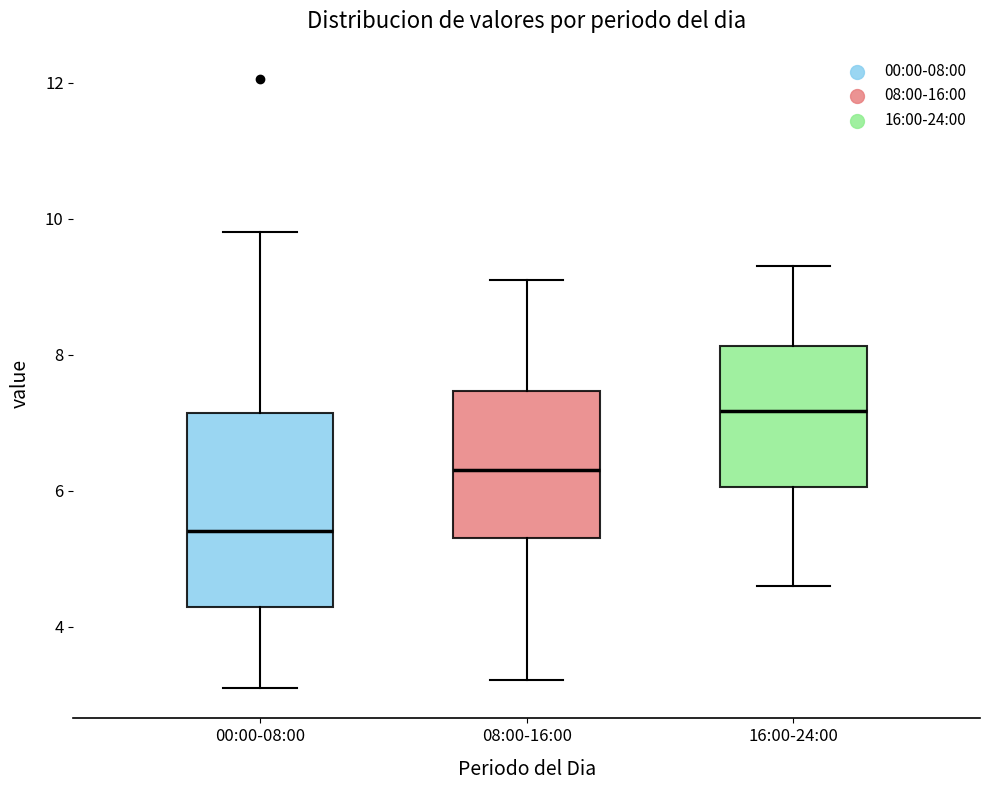

Reading left to right, transcribe this box plot: for each box, give where its median line is, the range the box spans, and where its two whiskers end, as read against the y-axis. The values are not printed on the chart, so give them approximately, as read against the axis.

00:00-08:00: median 5.4, box 4.2 to 7.2, whiskers 3.2 to 9.8
08:00-16:00: median 6.4, box 5.4 to 7.4, whiskers 3.2 to 9.2
16:00-24:00: median 7.2, box 6.0 to 8.2, whiskers 4.6 to 9.4